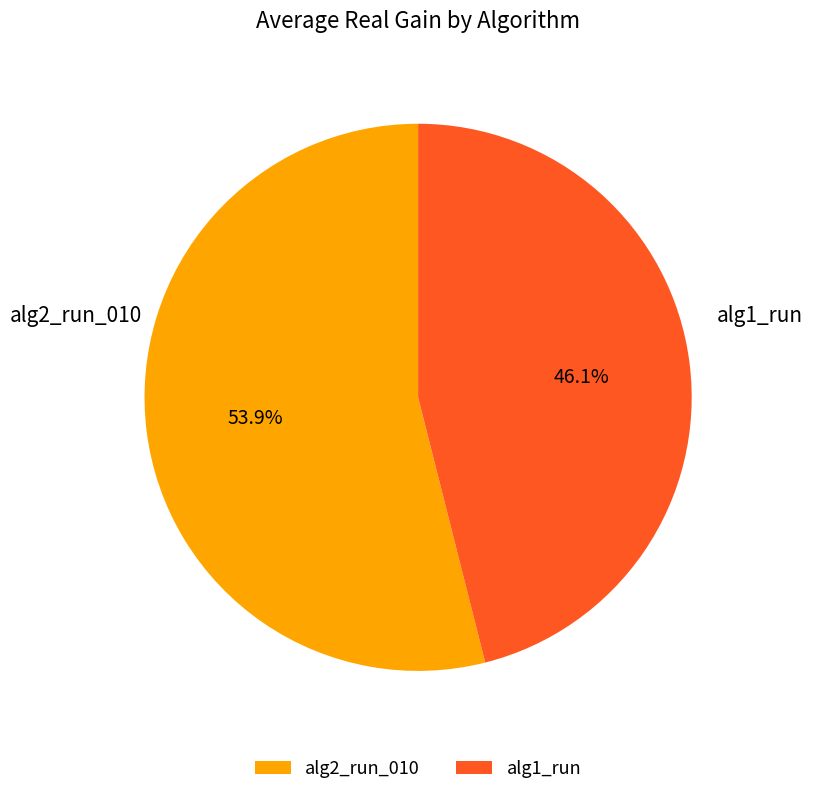

Which category accounts for the majority?

alg2_run_010